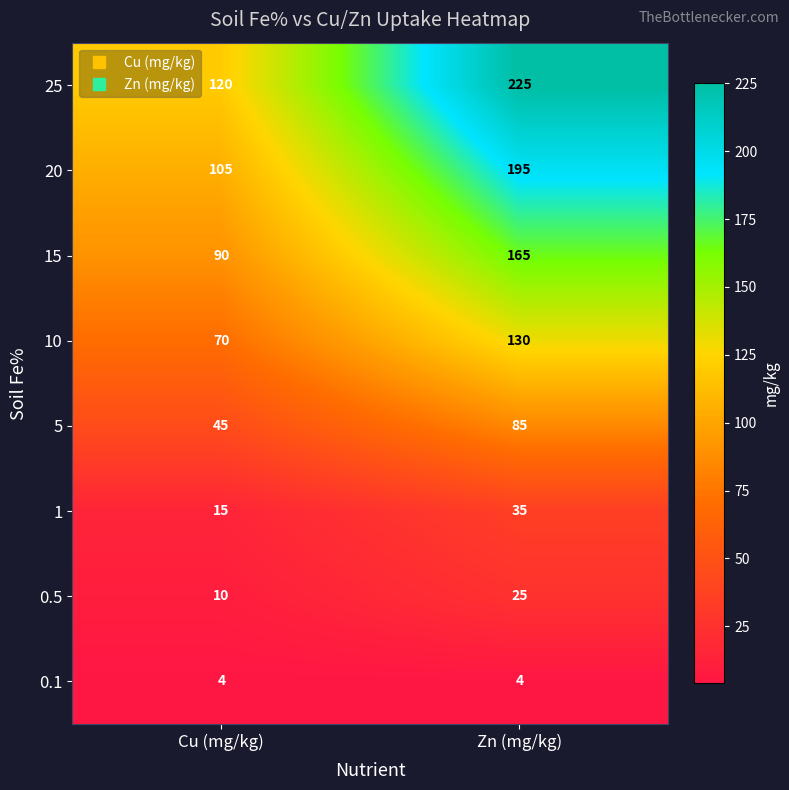

What is the sum of all 0.1 values?

8